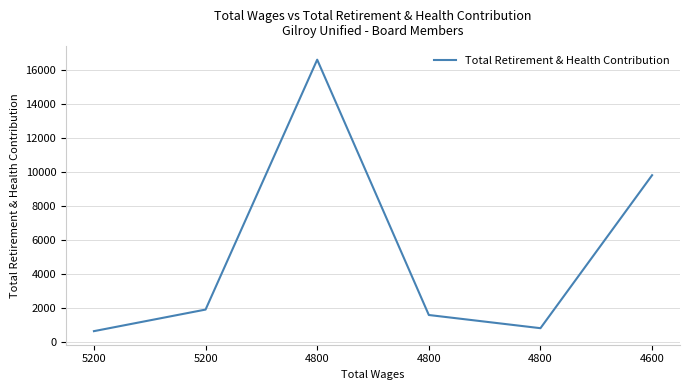

How many distinct data groups are displayed?

1